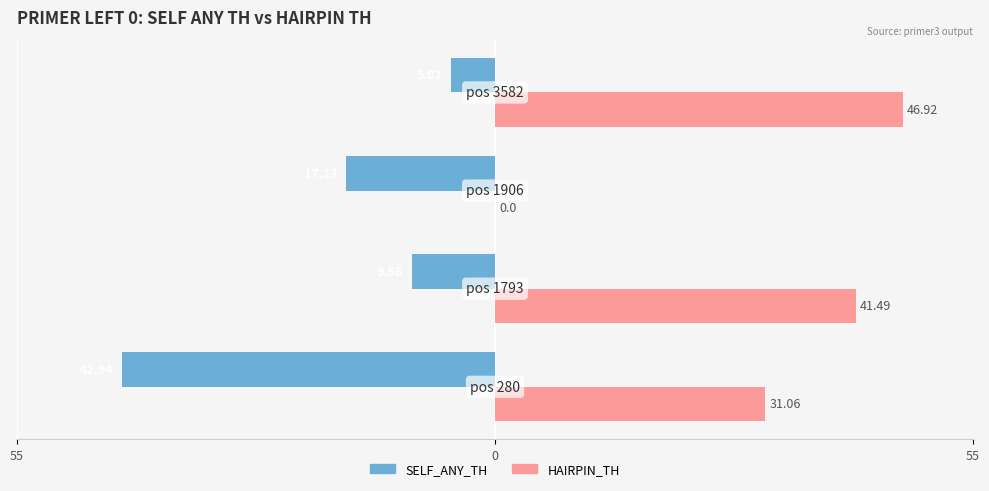

How many groups of bars are there?

4